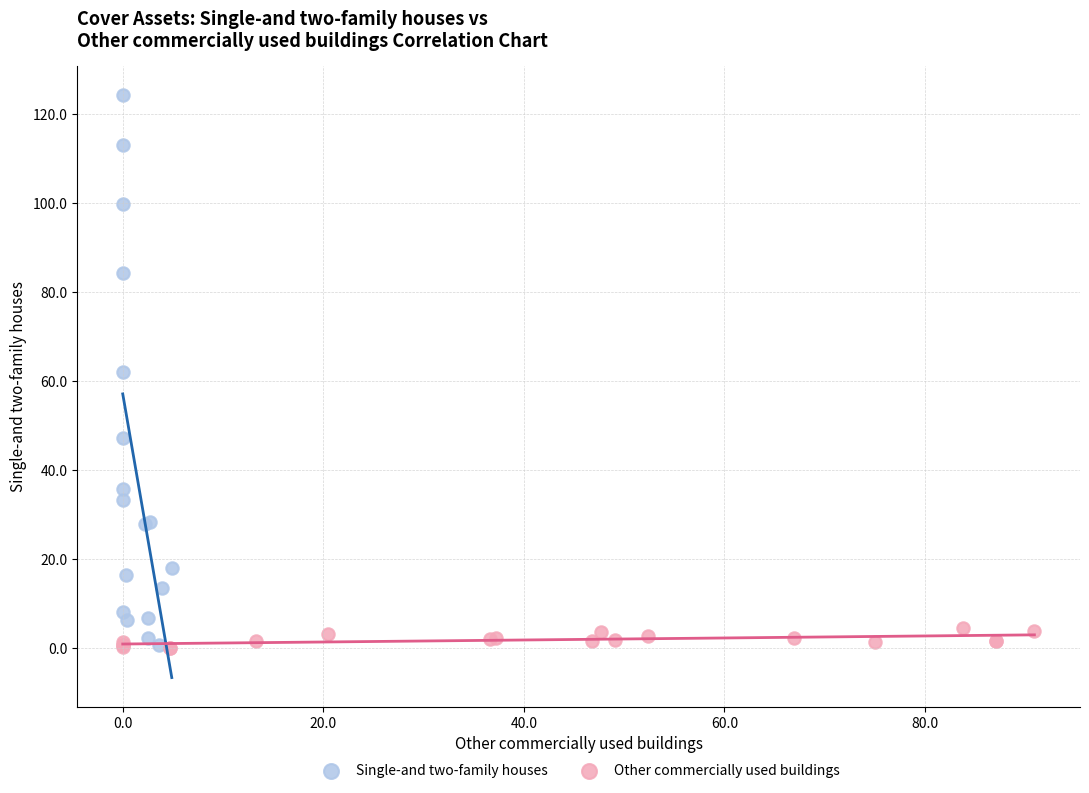

Which series contains the highest Y value?

Single-and two-family houses